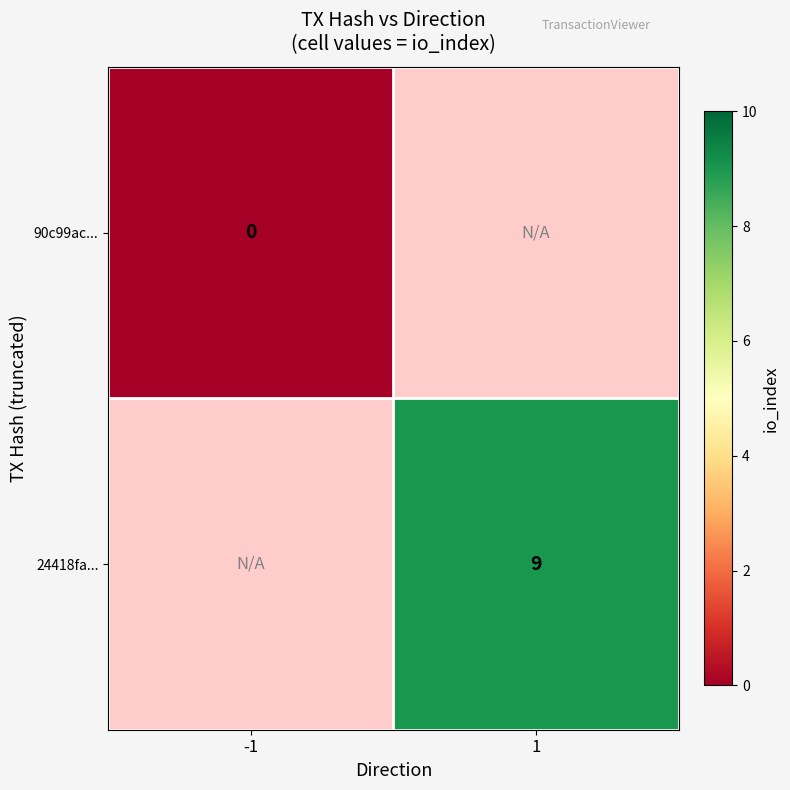

How many distinct data groups are displayed?

2